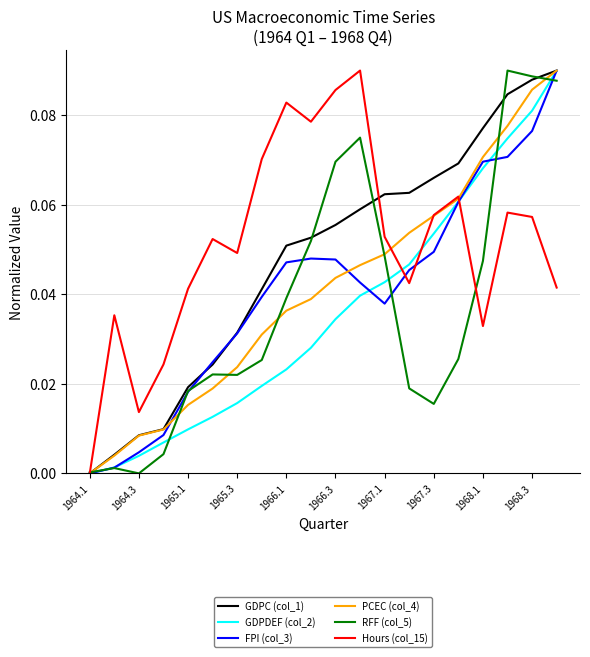

How many lines are shown in the chart?

6